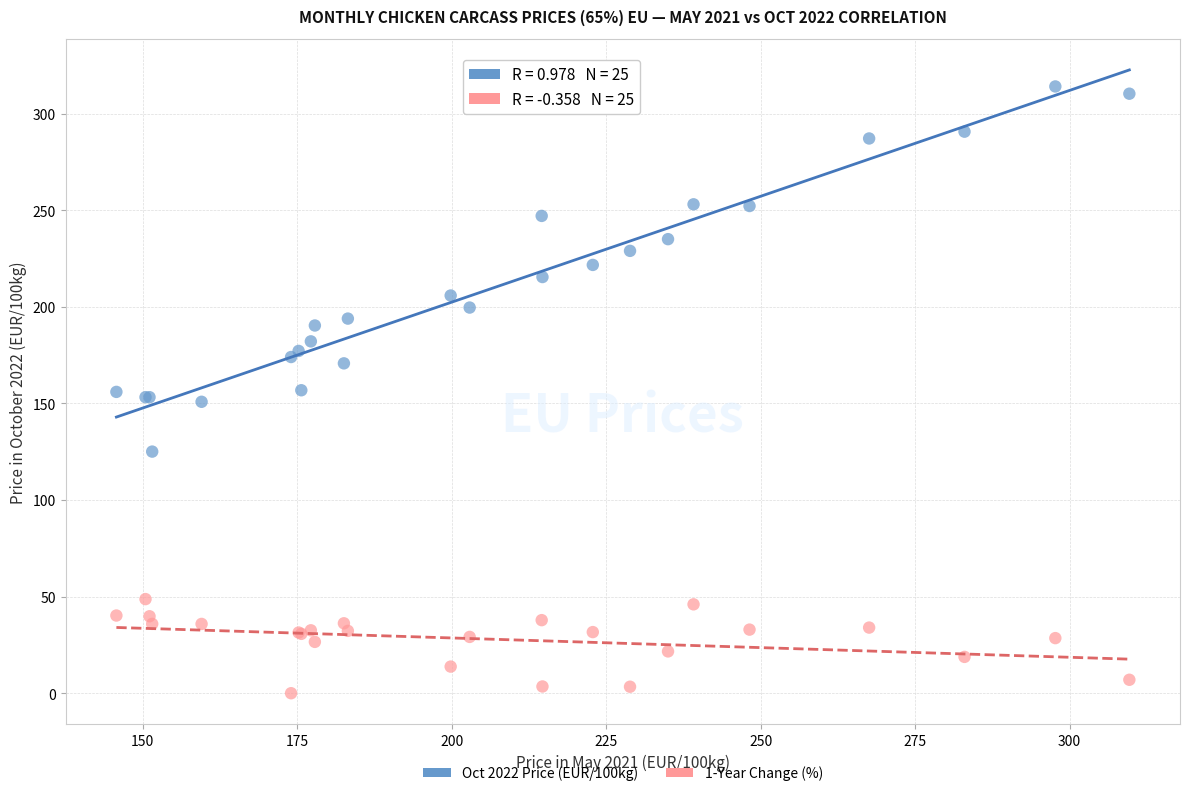

What is the X range (max minus min) for the scatter plot?

163.9